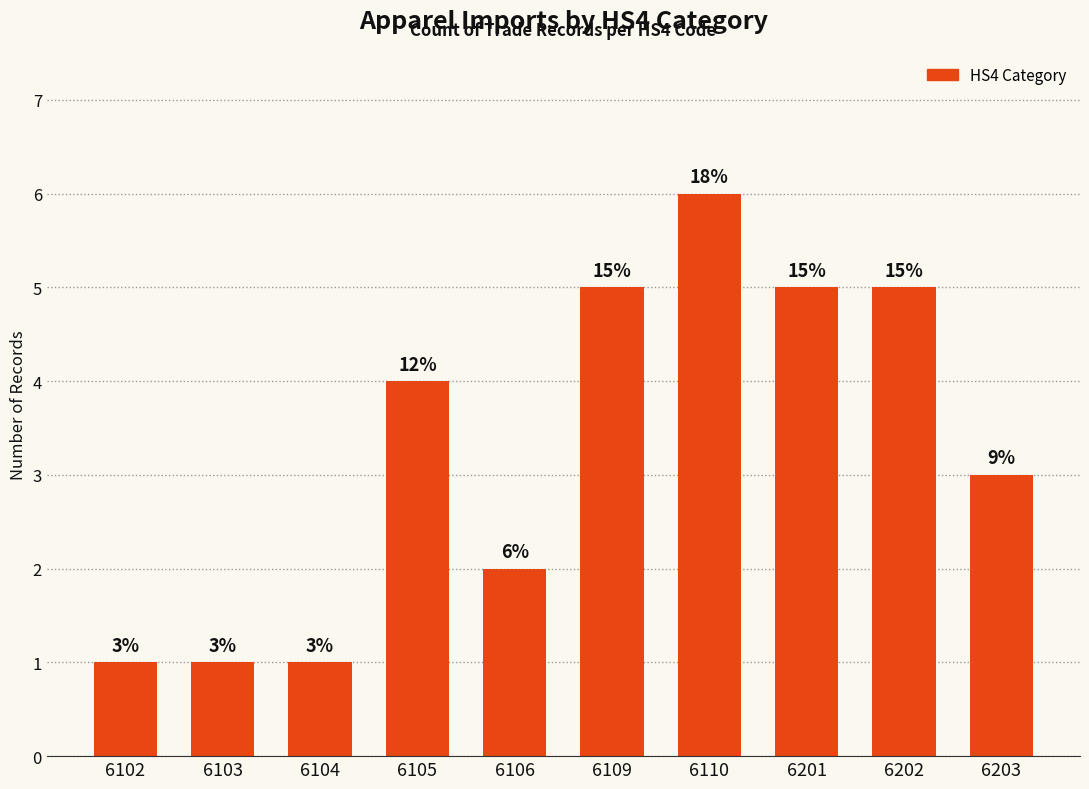

Does the chart contain any negative values?

No